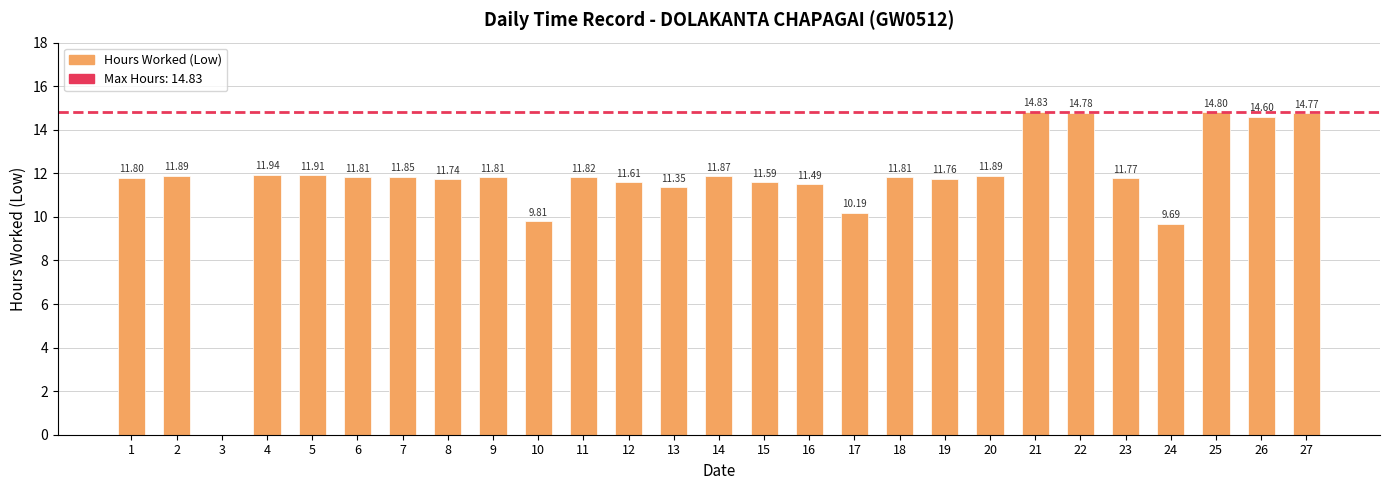

What is the change in value from 1 to 26?

+2.8